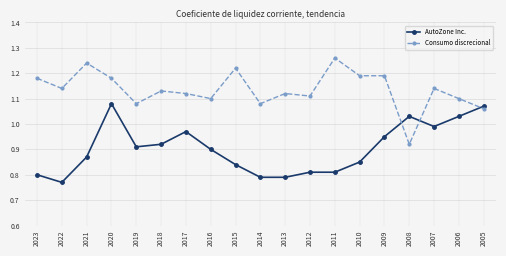

Where do AutoZone Inc. and Consumo discrecional first cross each other?

2009 and 2008